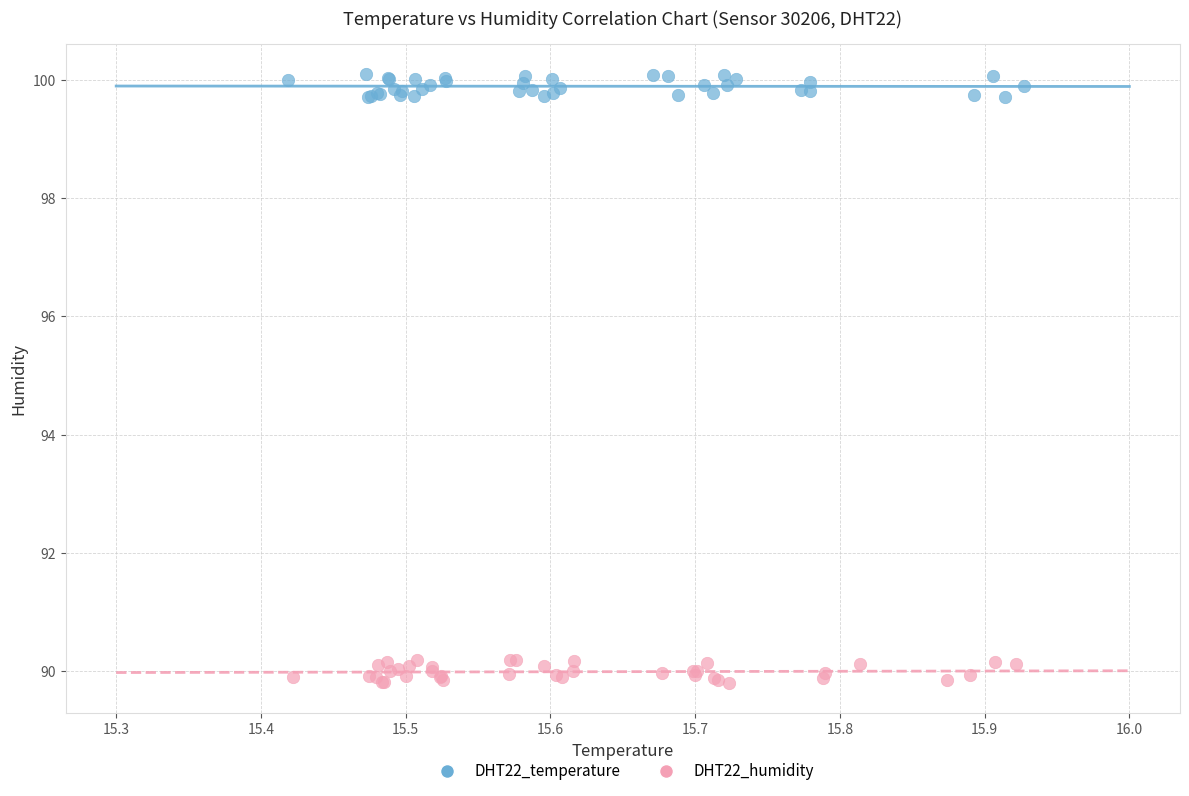

Which series reaches the minimum Y coordinate?

DHT22_humidity